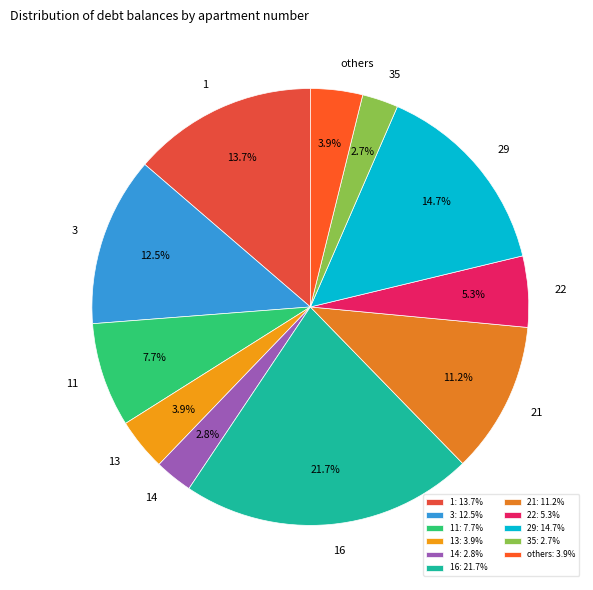

Which has a higher value, 22 or 3?

3